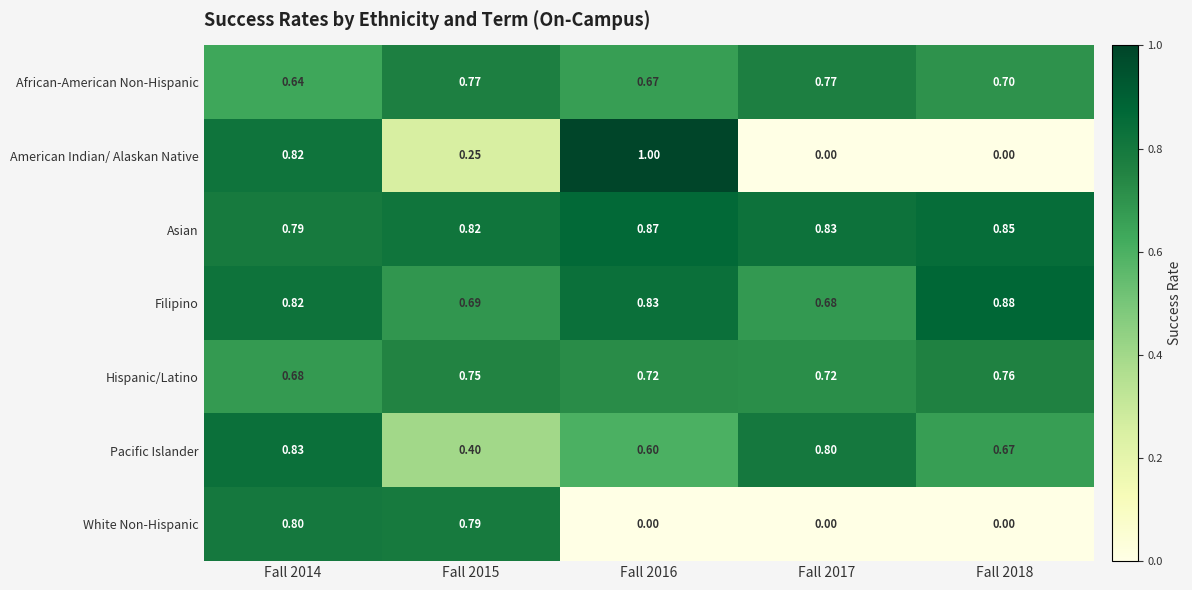

Which series has the largest total across all categories?

Asian